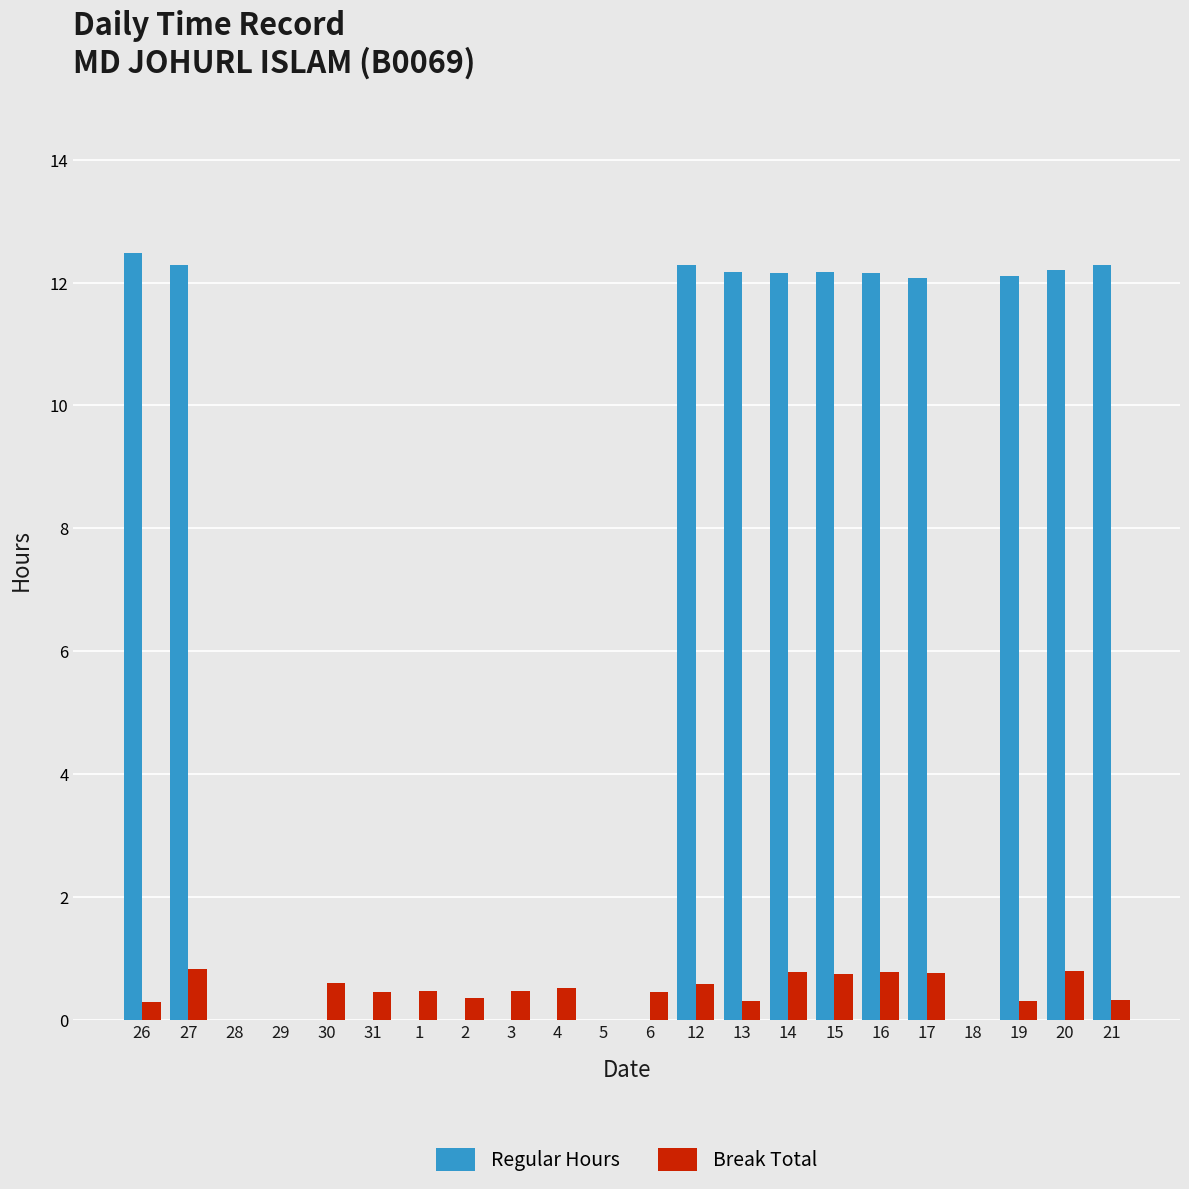

The value of Break Total at 13 is 0.3. True or false?

True